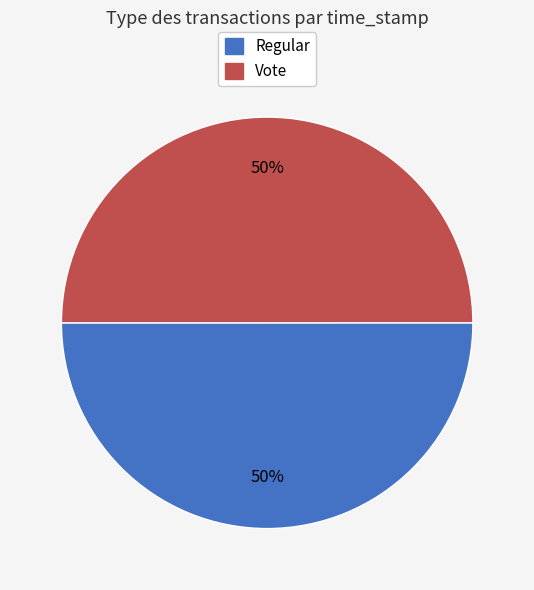

Is it true that Vote is 50% of the pie?

True